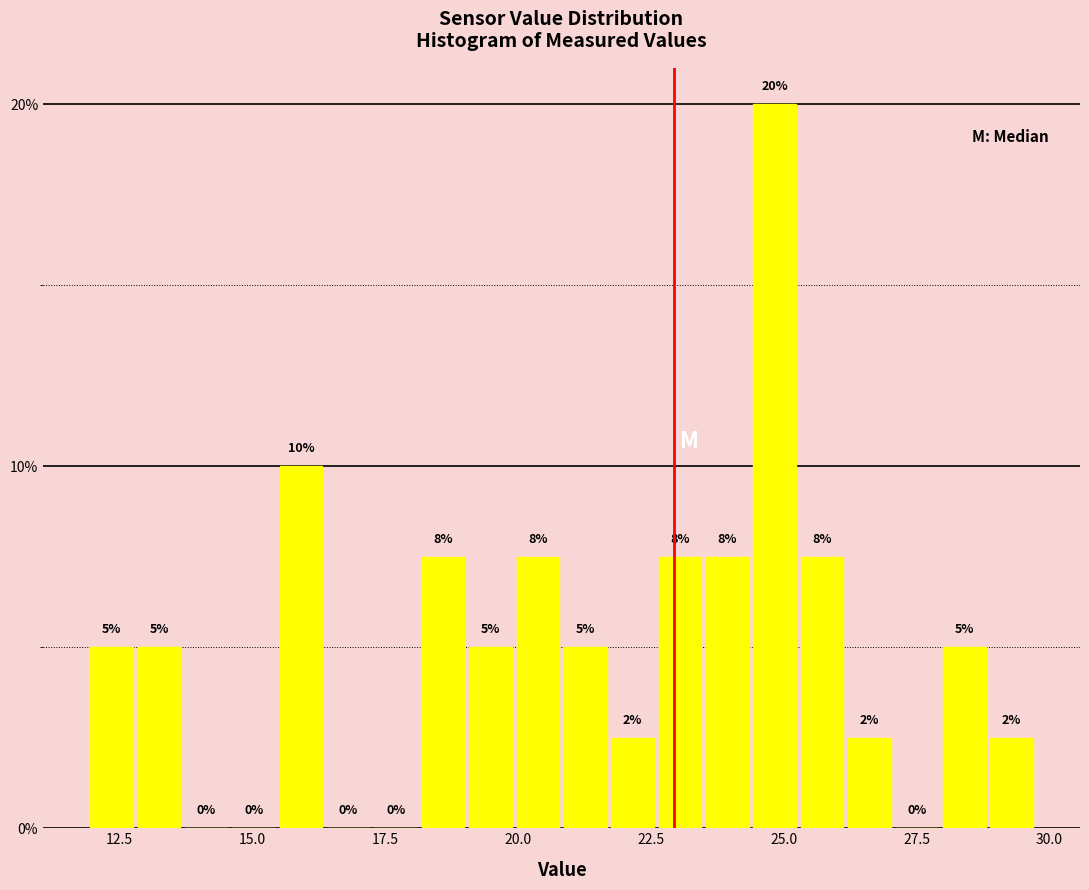

Read against the x-axis, roughly where is the centre of the tallest bar?

25.0